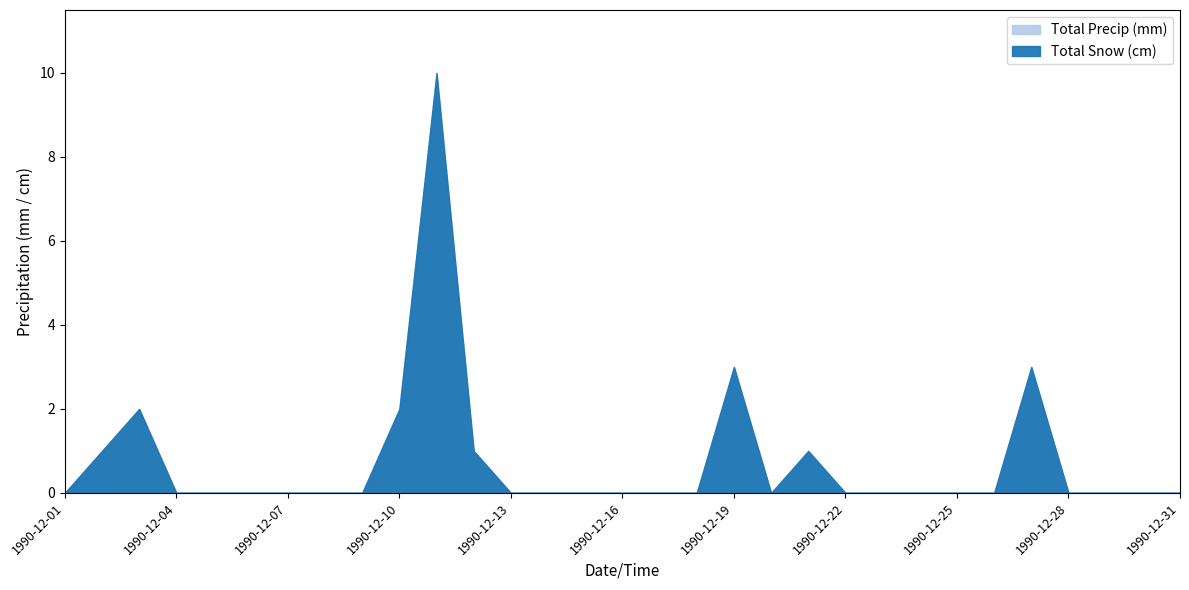

Is it true that Total Precip (mm) equals 0 at 1990-12-30?

True